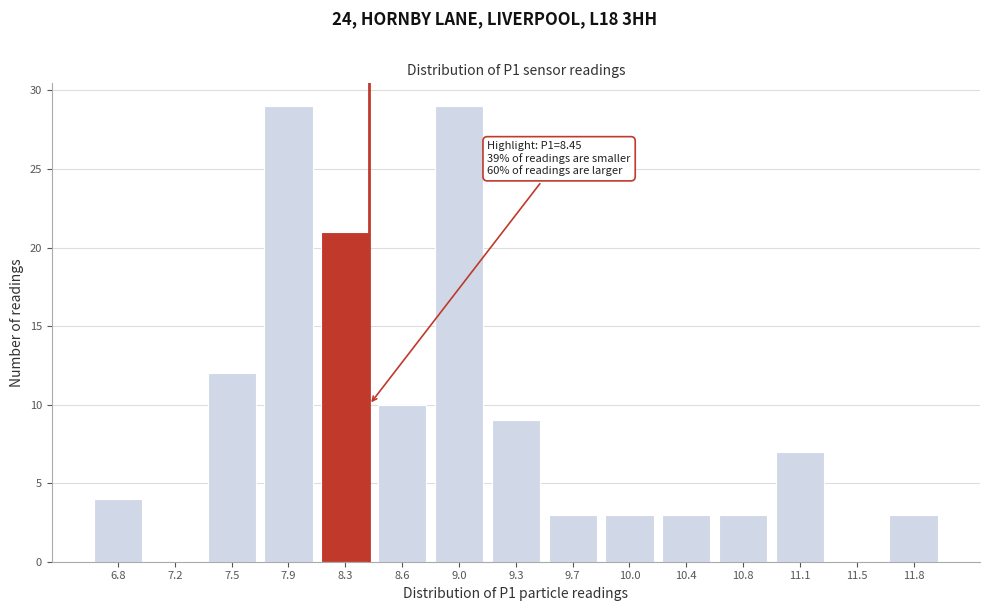

Reading left to right, transcribe all the data shown in this chart.

6.8=4	7.2=0	7.5=12	7.9=29	8.3=21	8.6=10	9.0=29	9.3=9	9.7=3	10.0=3	10.4=3	10.8=3	11.1=7	11.5=0	11.8=3